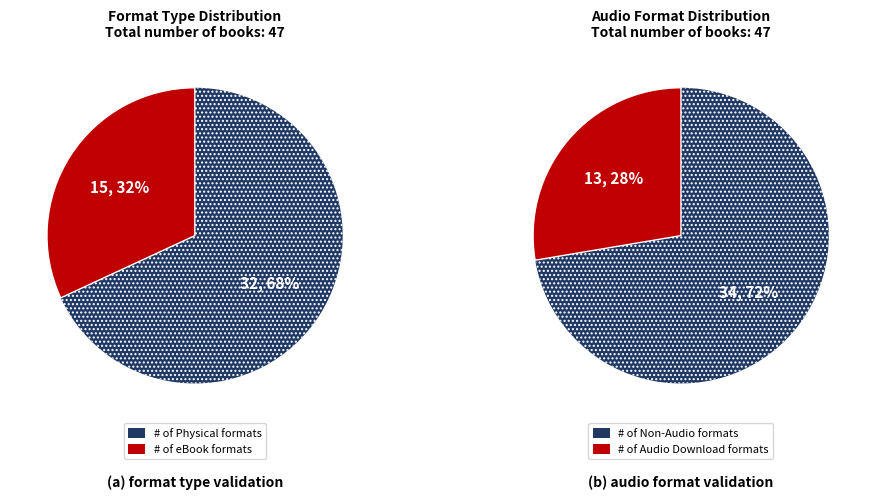

To the nearest percent, what is the difference between the eBook and Audio Download slice percentages?

4%